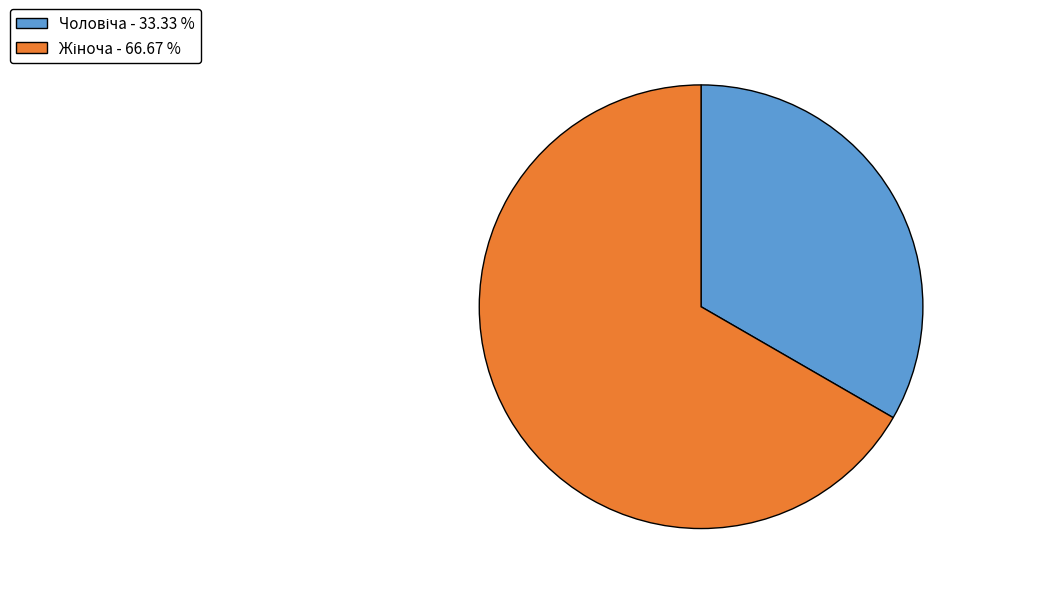

Is there a majority slice in this chart?

Yes